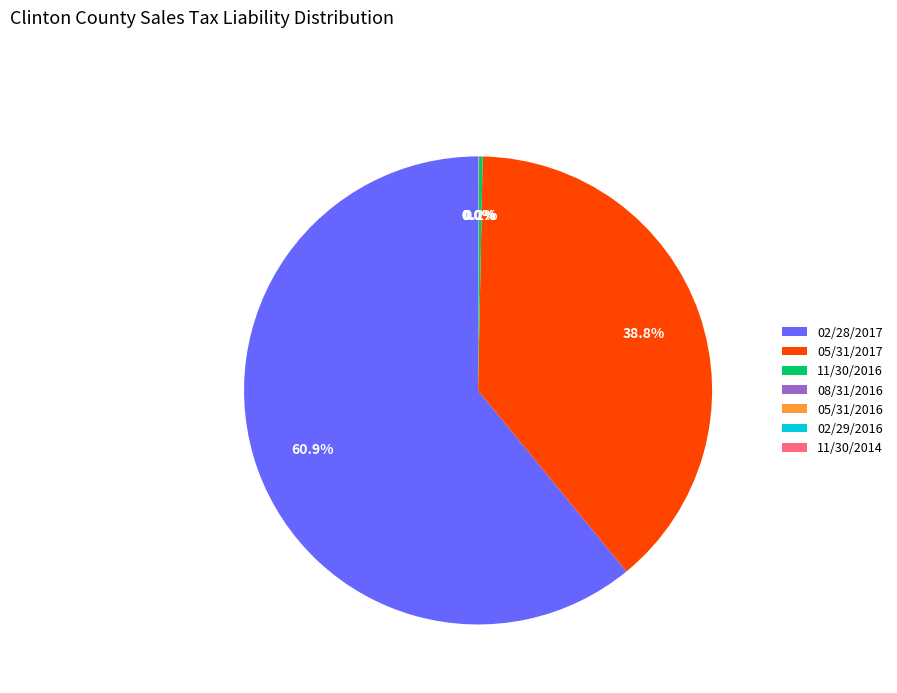

Which category has the biggest portion of the pie?

02/28/2017